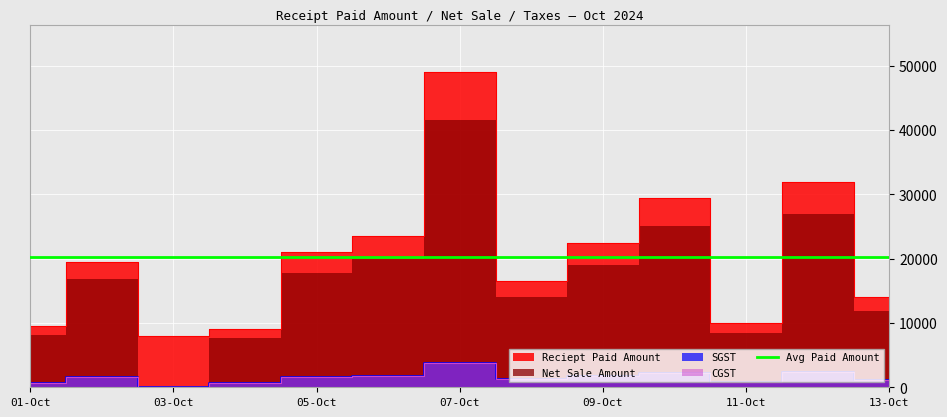

Which series has the largest range (max minus min)?

Reciept Paid Amount